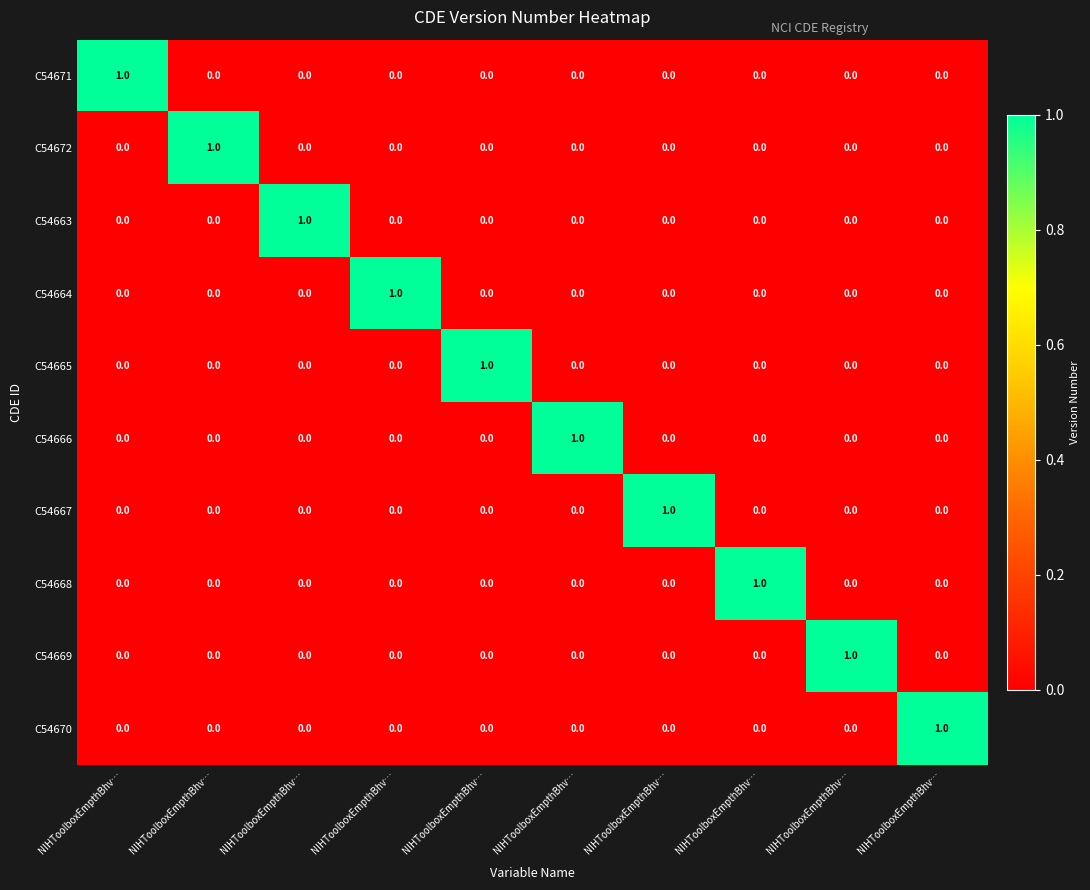

Count the number of data series in this chart.

10